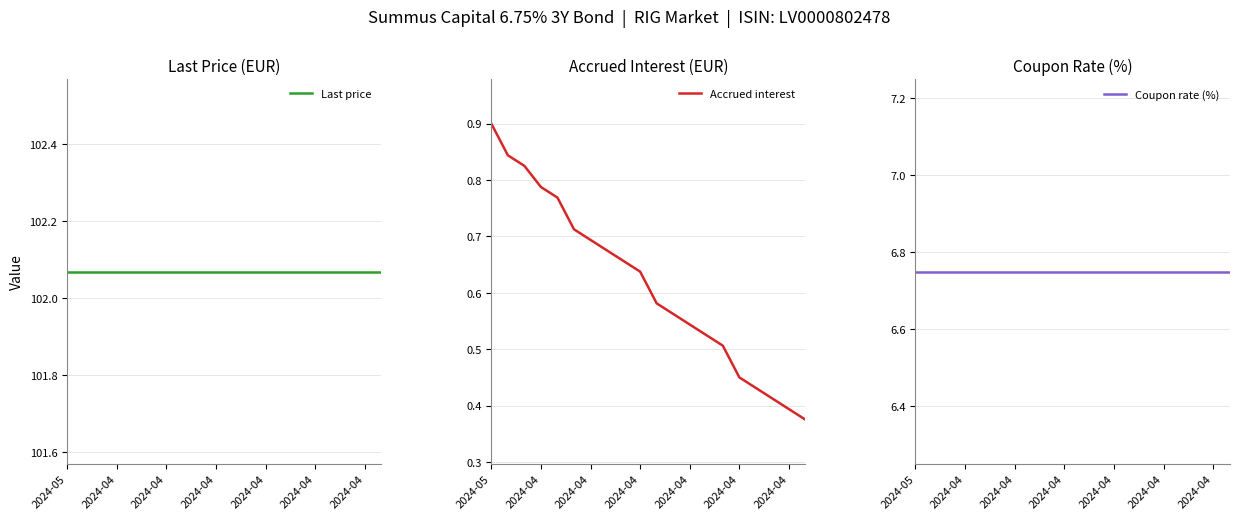

At which label is Accrued interest closest to 0?

19